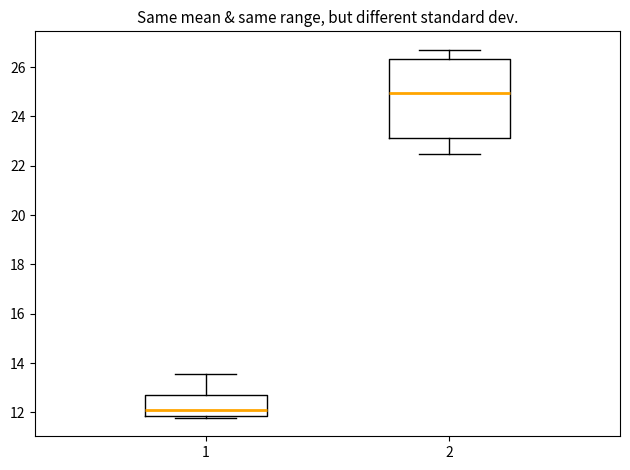

Reading left to right, read every box against the y-axis: the position of its median line, the range the box covers, and the ends of its whiskers. The values are not printed on the chart, so give them approximately, as read against the axis.

1: median 12.2, box 11.8 to 12.8, whiskers 11.8 (just below the box's lower edge) to 13.6
2: median 25.0, box 23.2 to 26.4, whiskers 22.4 to 26.8